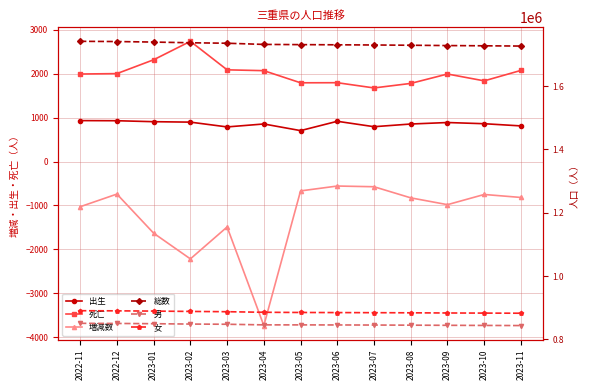

The 死亡 series shows 1835 at 2023-10. True or false?

True